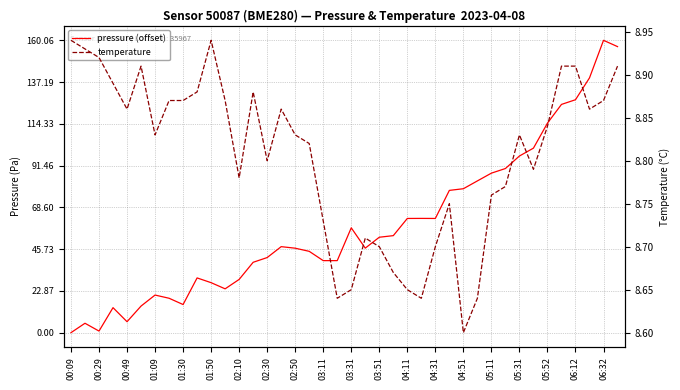

Rank the series by their average value, from highest to lowest.

pressure (offset), temperature